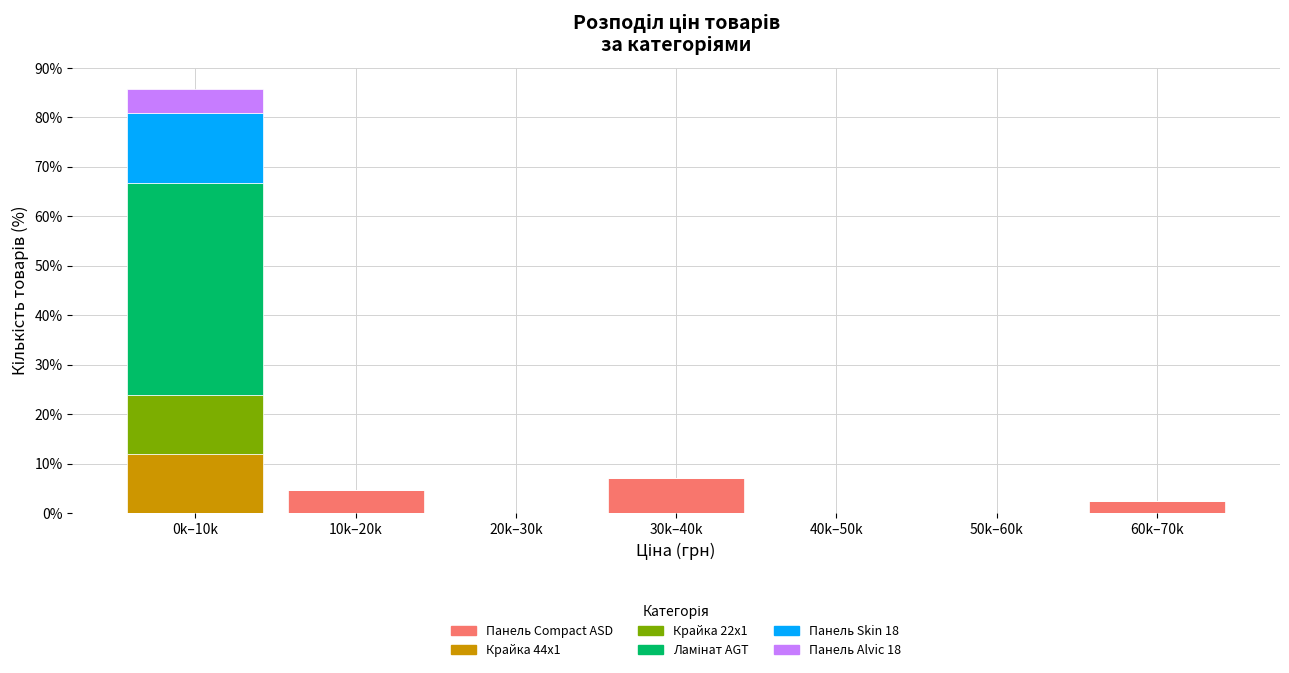

At which label does Панель Compact ASD reach its peak?

30k–40k